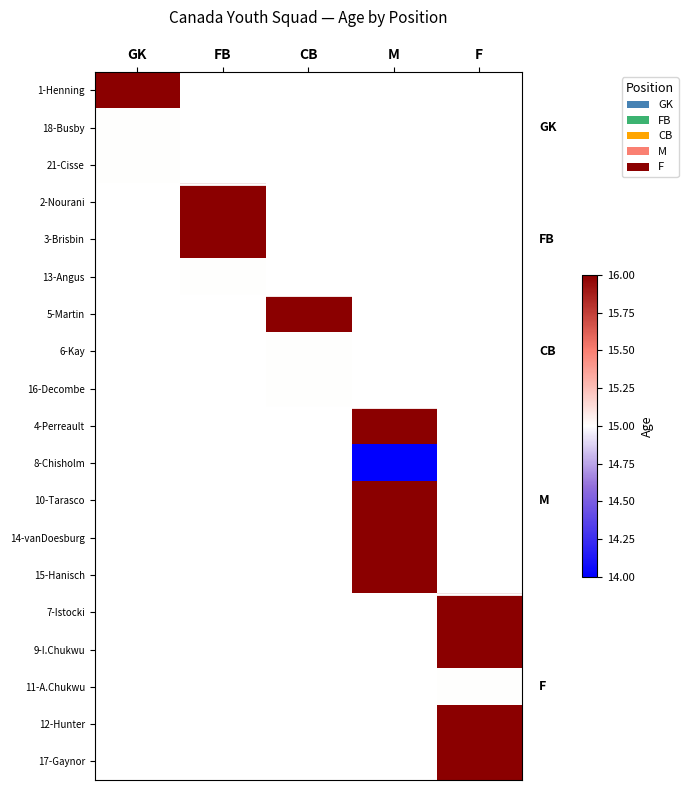

At GK, list the series in order from largest to smallest.

1-Henning, 18-Busby, 21-Cisse, 2-Nourani, 3-Brisbin, 13-Angus, 5-Martin, 6-Kay, 16-Decombe, 4-Perreault, 8-Chisholm, 10-Tarasco, 14-vanDoesburg, 15-Hanisch, 7-Istocki, 9-I.Chukwu, 11-A.Chukwu, 12-Hunter, 17-Gaynor